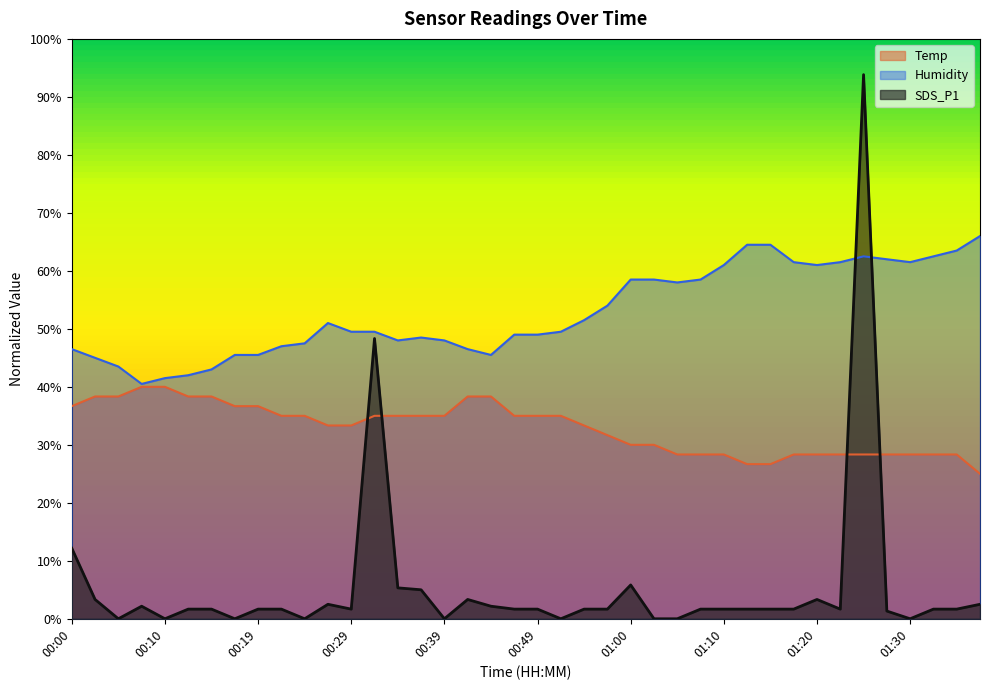

The value of Temp at 01:36 is 11.2. True or false?

False